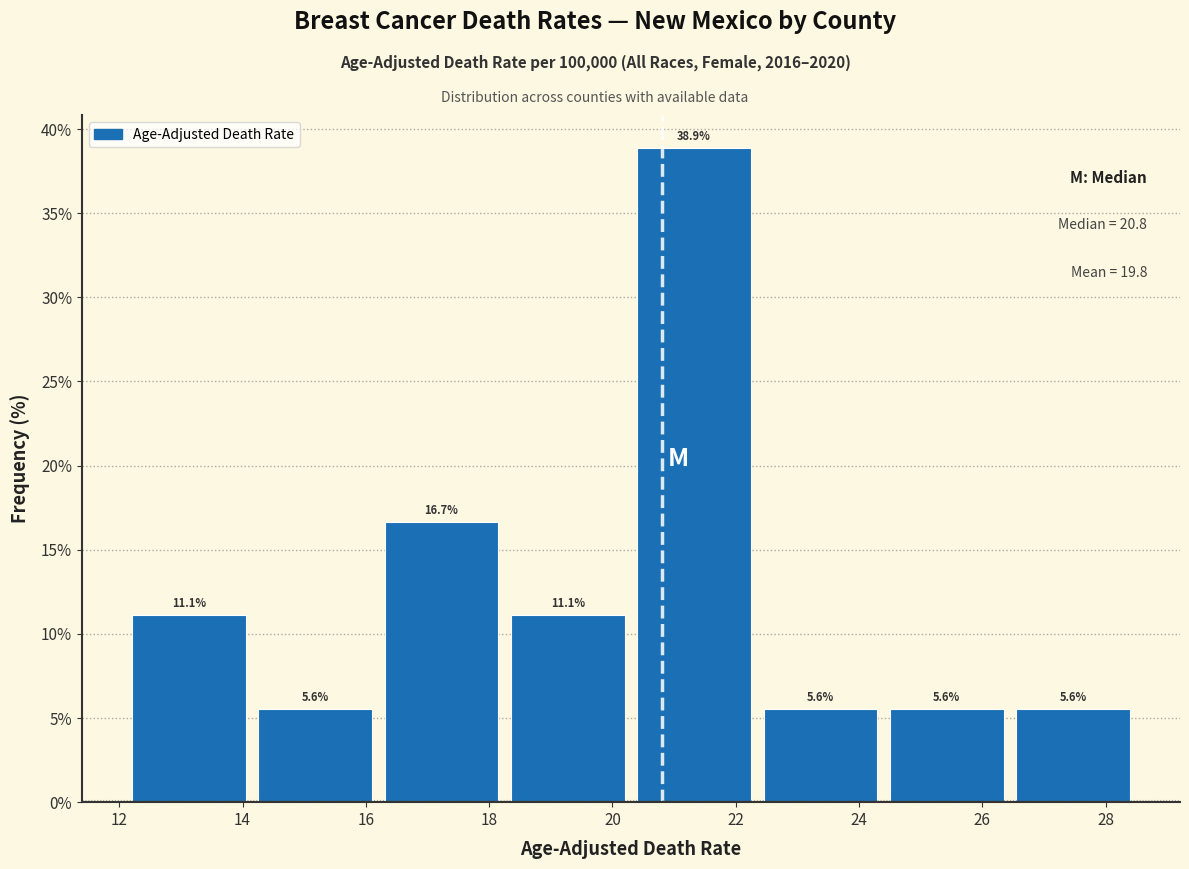

Over which range of the x-axis is the bar tallest?

20.30 to 22.35